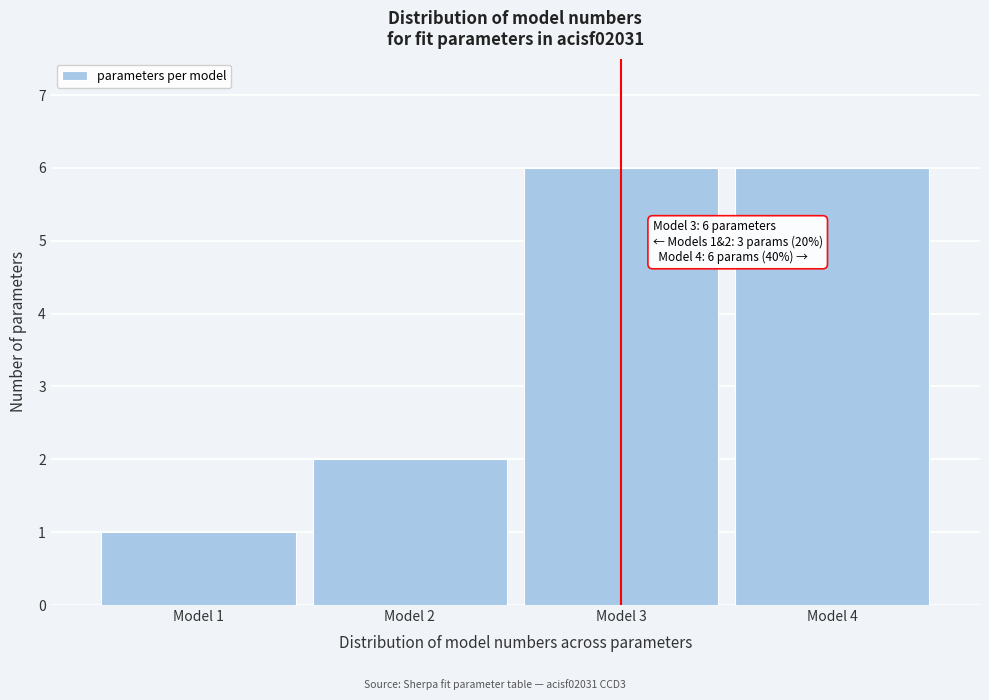

Reading left to right, what are all the values shown in this chart?

Model 1=1	Model 2=2	Model 3=6	Model 4=6